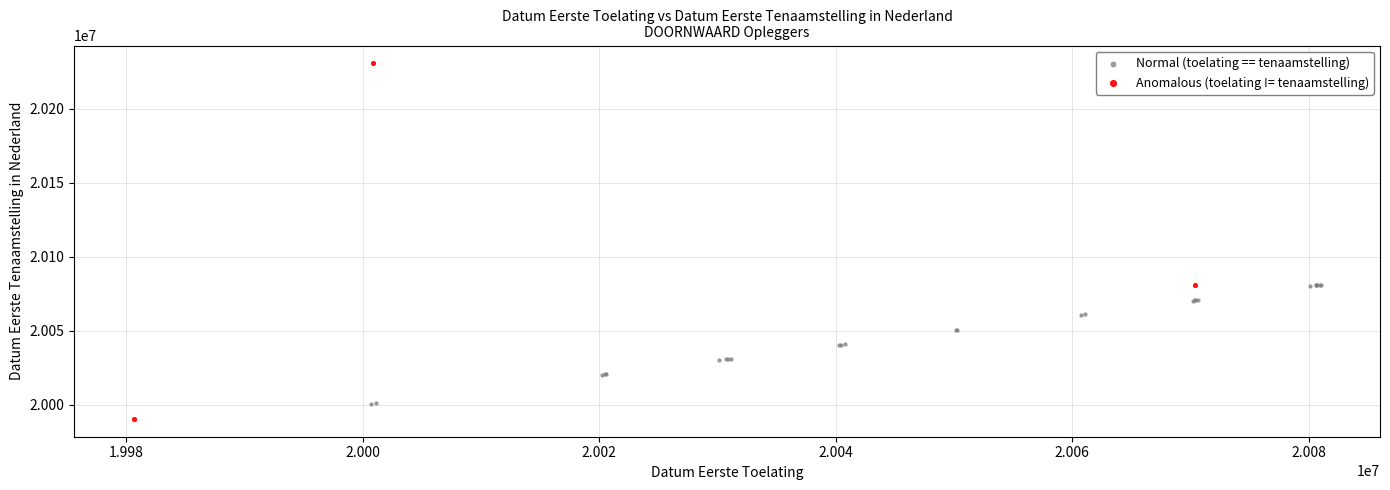

Which series contains the highest Y value?

Anomalous (toelating != tenaamstelling)